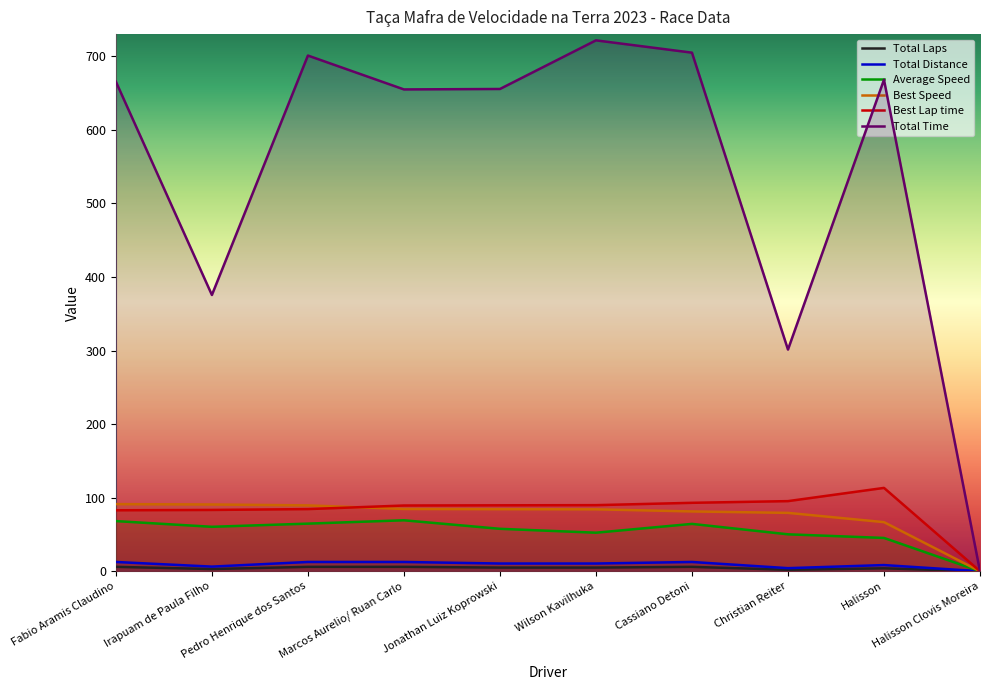

What is the total value across all series at Jonathan Luiz Koprowski?

902.6